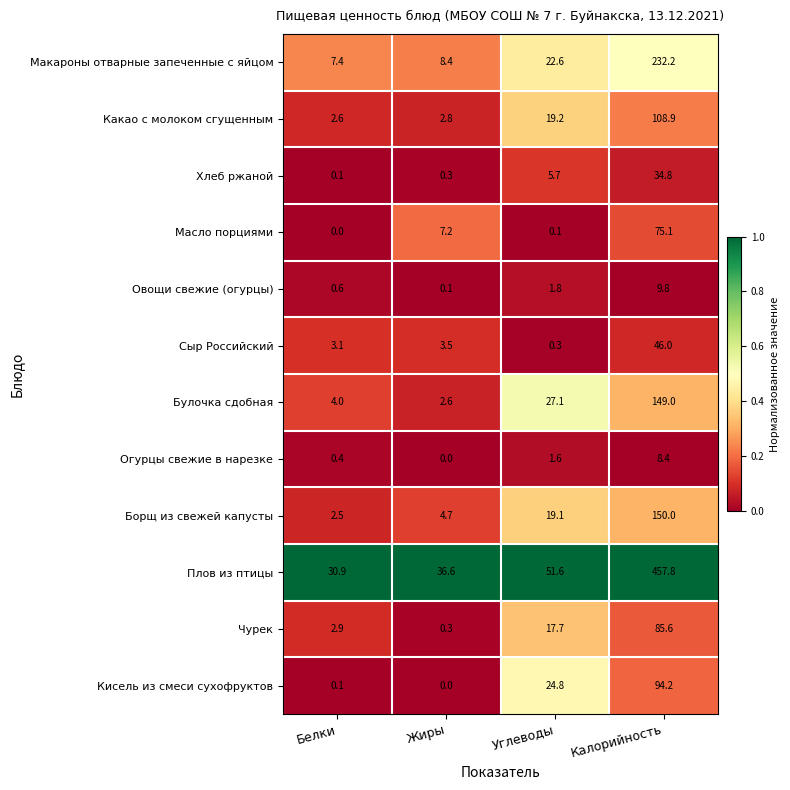

Count the number of data series in this chart.

12